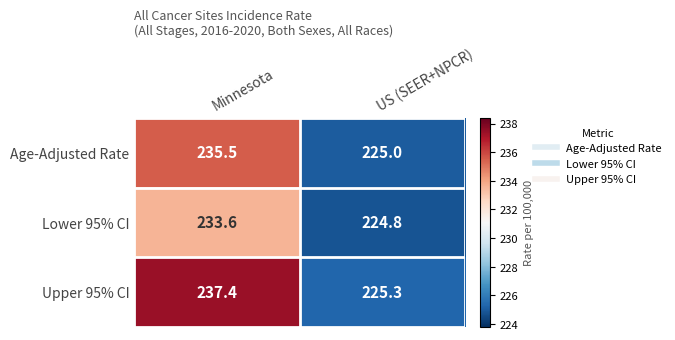

Count the number of categories in the chart.

2